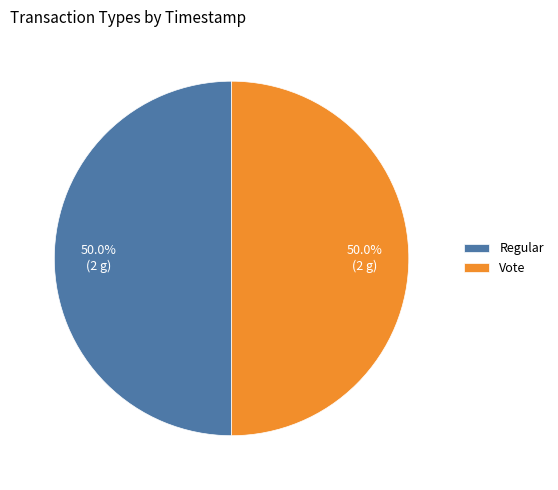

What percentage do Regular and Vote together represent?

100.0%